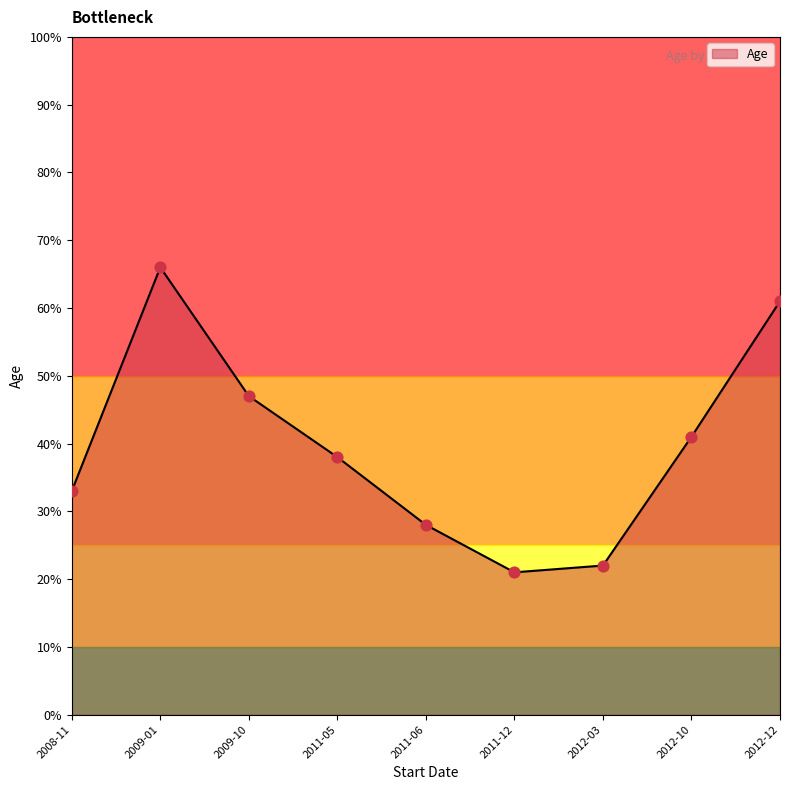

Which has a higher value, 2011-12 or 2009-01?

2009-01